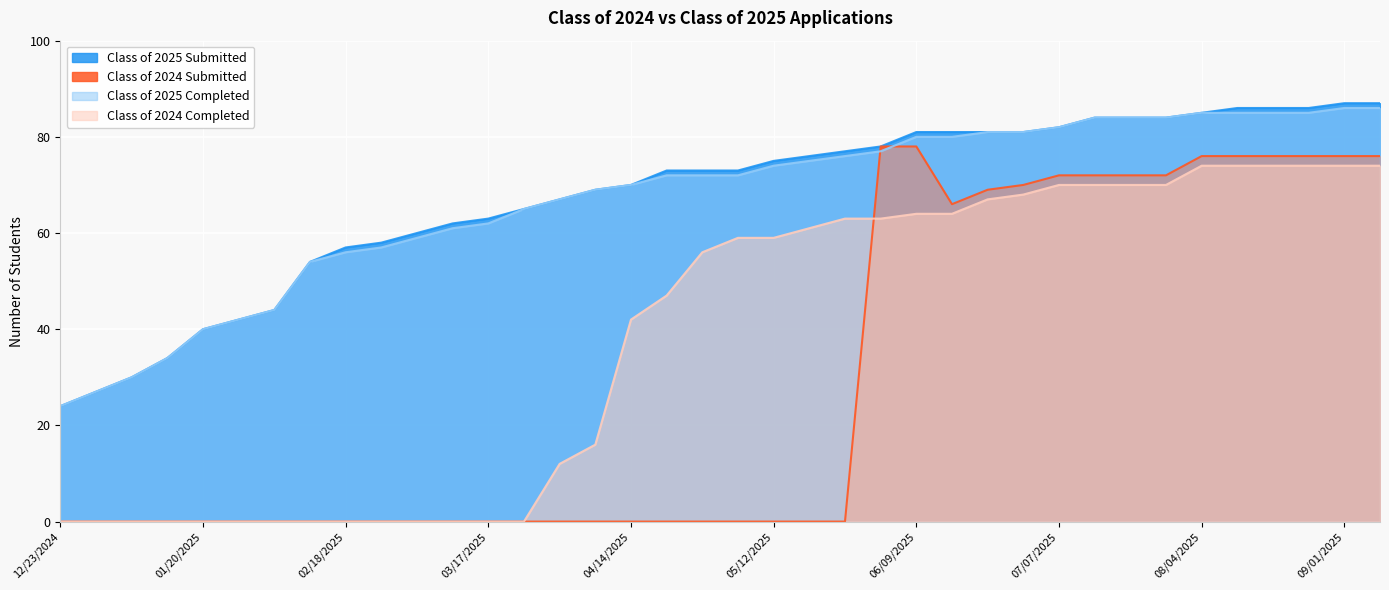

How many values in Class of 2024 Completed are above zero?

24